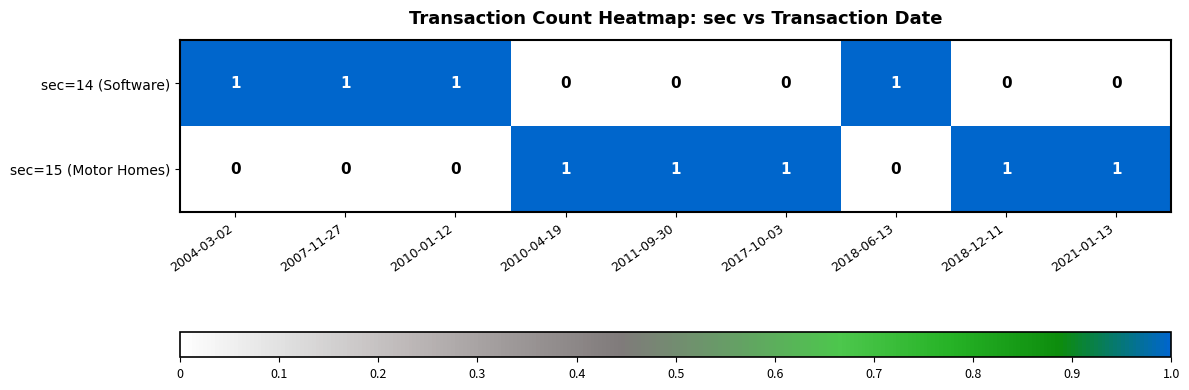

Count the sec=15 (Motor Homes) values in the range 0 to 1.

9